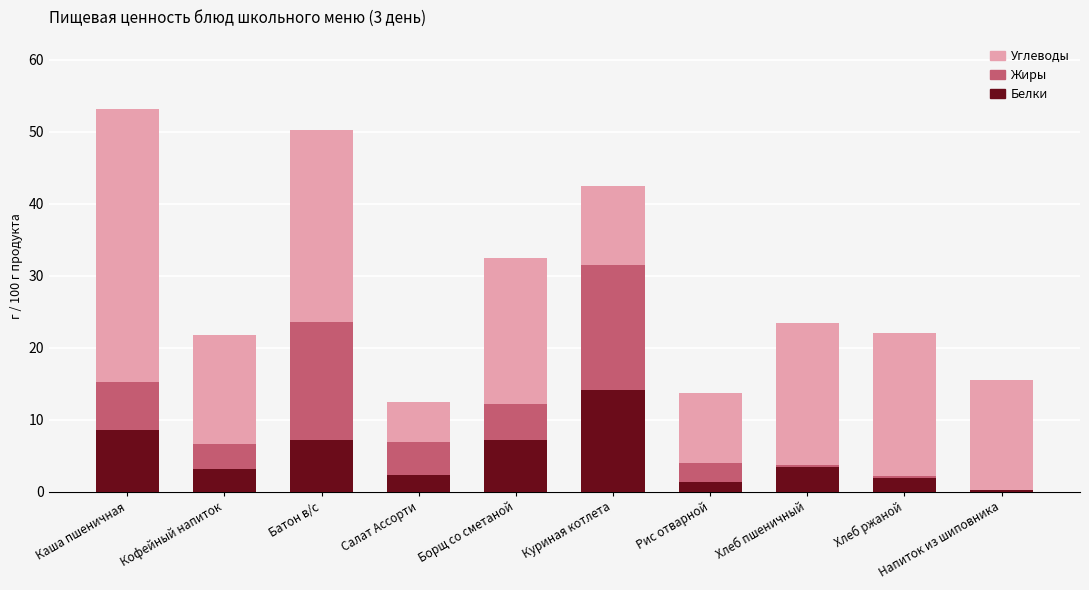

Count the number of categories in the chart.

10